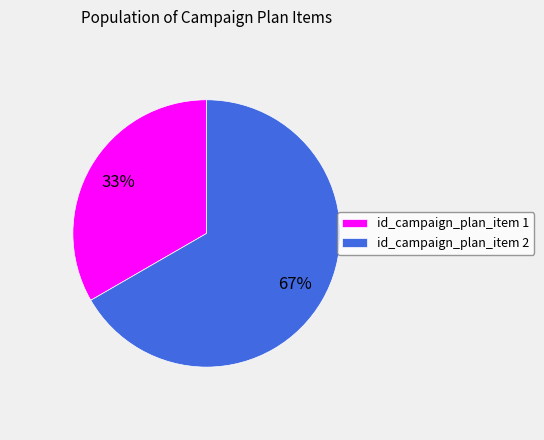

Is there a majority slice in this chart?

Yes